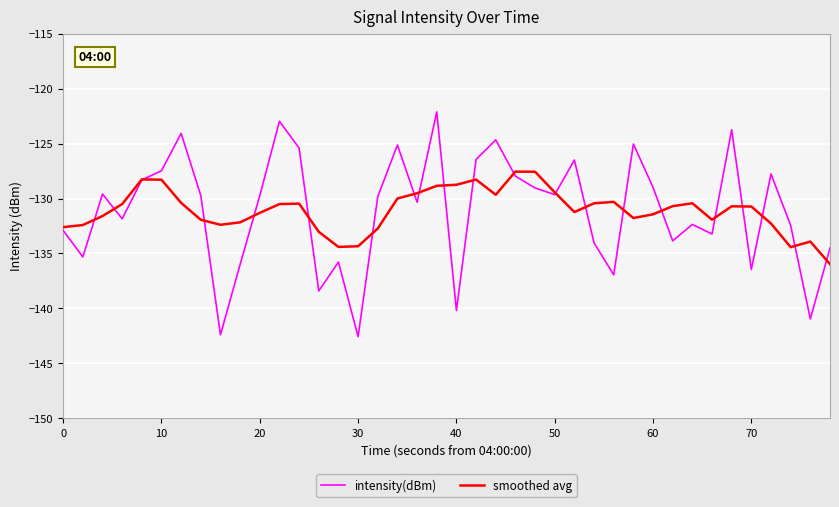

Rank the series by their maximum value, from highest to lowest.

intensity(dBm), smoothed avg